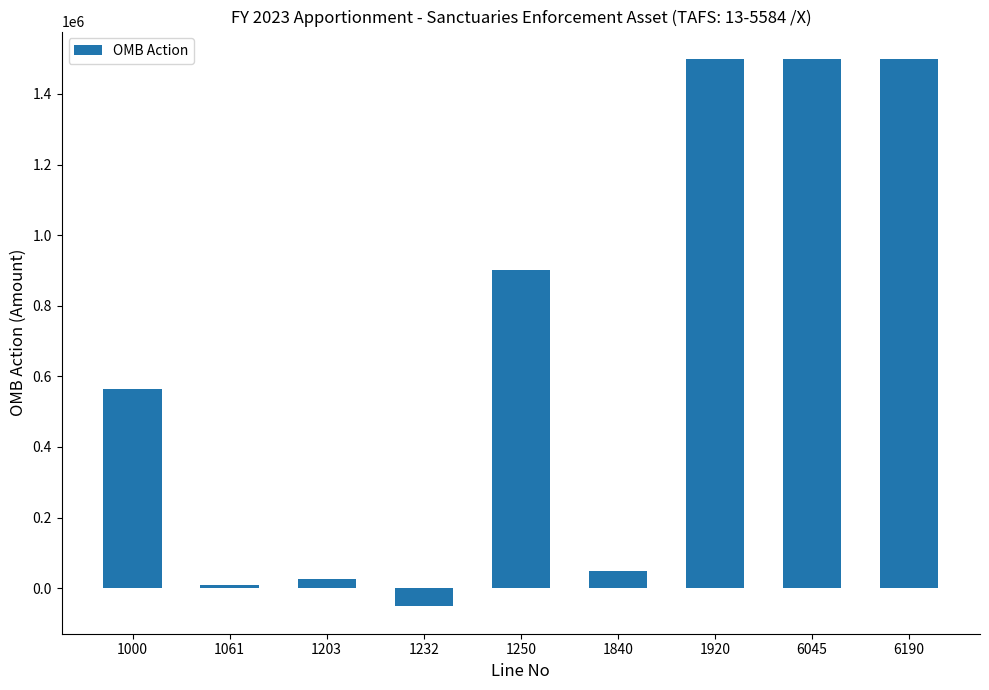

How many values are below 565169?

4